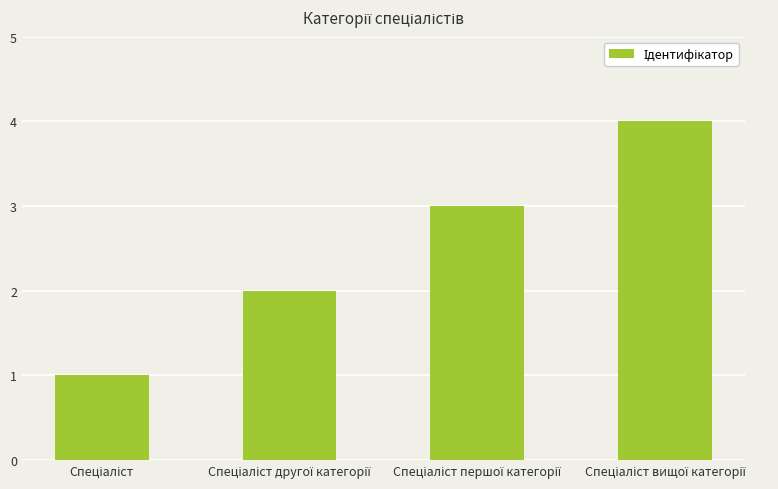

What is the sum of all values?

10